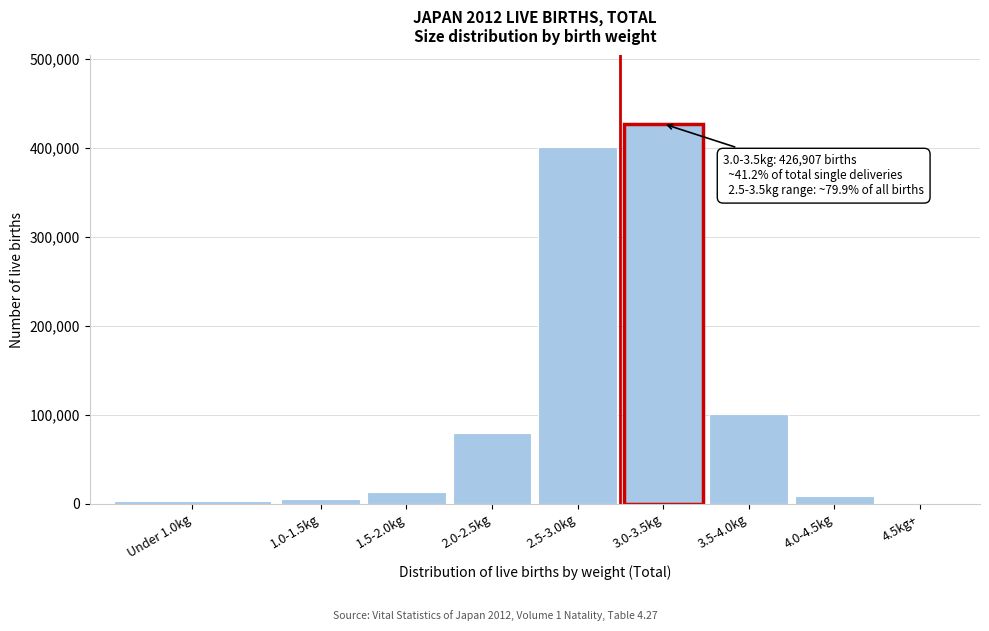

At which label is the value closest to 213651?

3.5-4.0kg